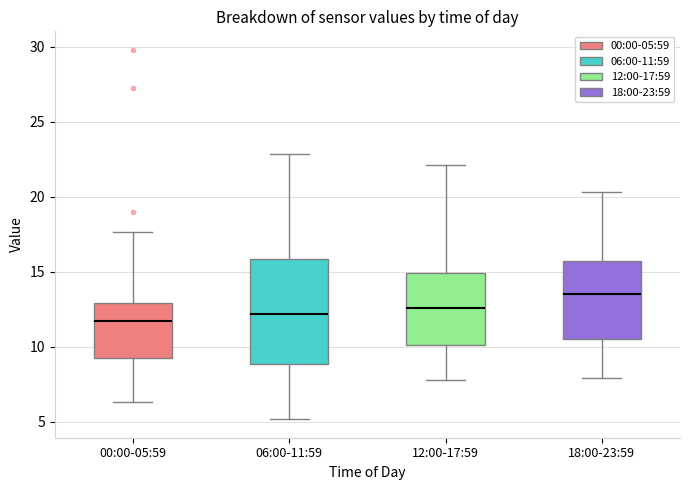

Which box is the tallest, from its lower edge to its upper edge?

06:00-11:59